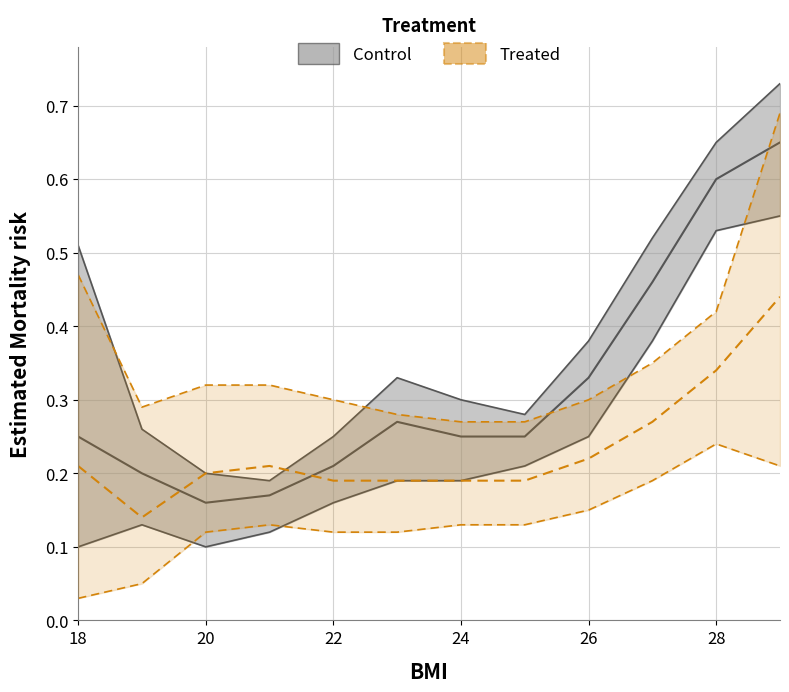

True or false: Control_lower and Treated_mid cross at least once.

False